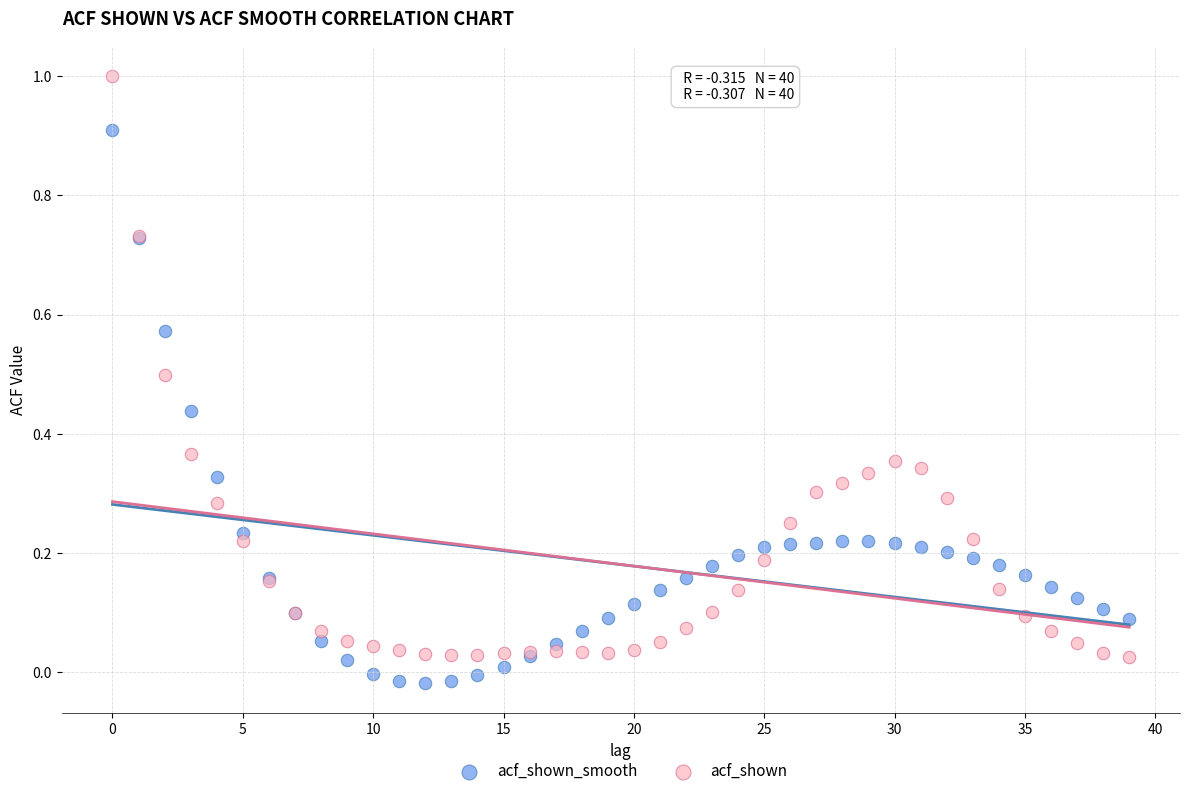

Which series reaches the minimum Y coordinate?

acf_shown_smooth